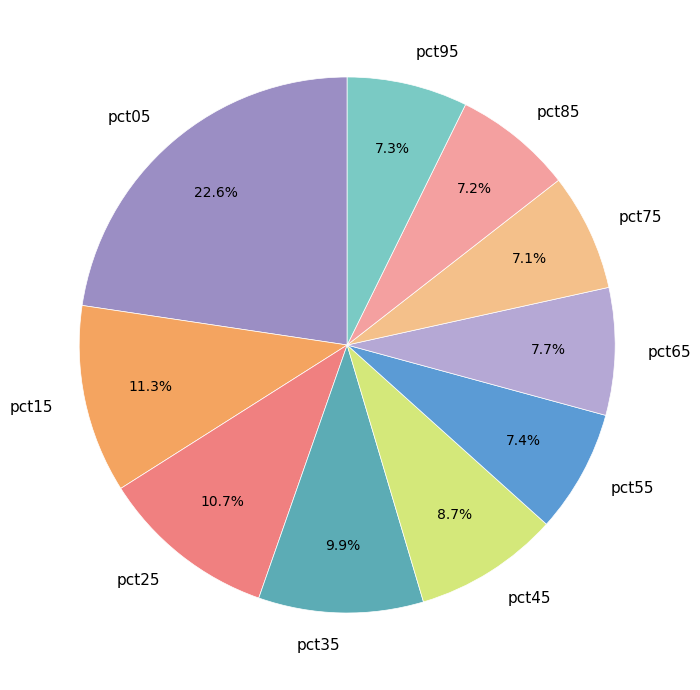

Between pct75 and pct15, which is larger?

pct15